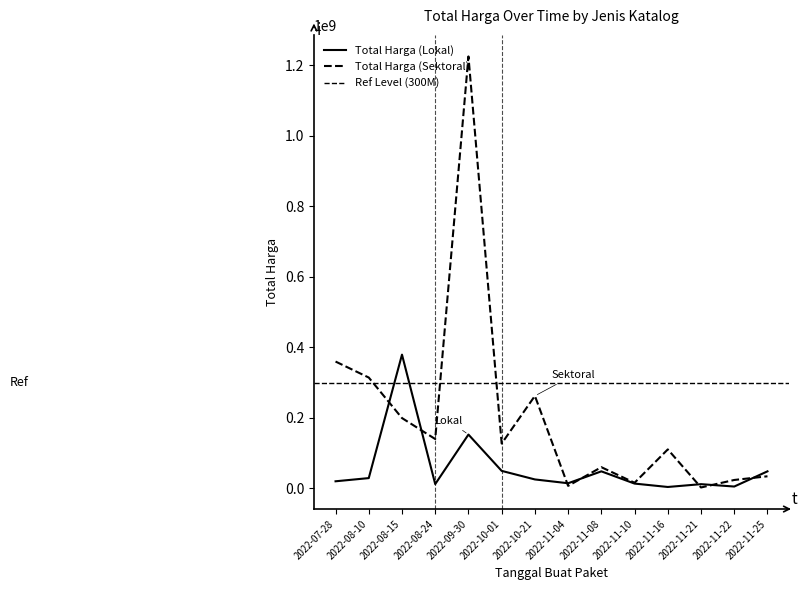

Is this an area chart (filled region under the line)?

No